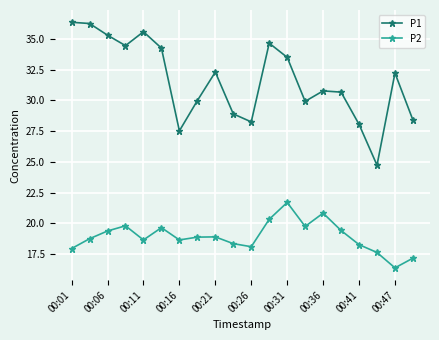

Which series has the widest spread of values?

P1